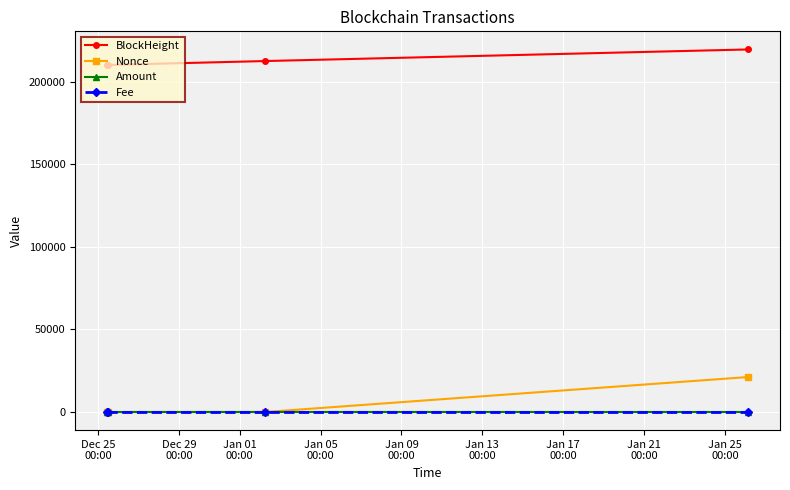

What is the value of the BlockHeight point at the 1st from the left?

210120.0